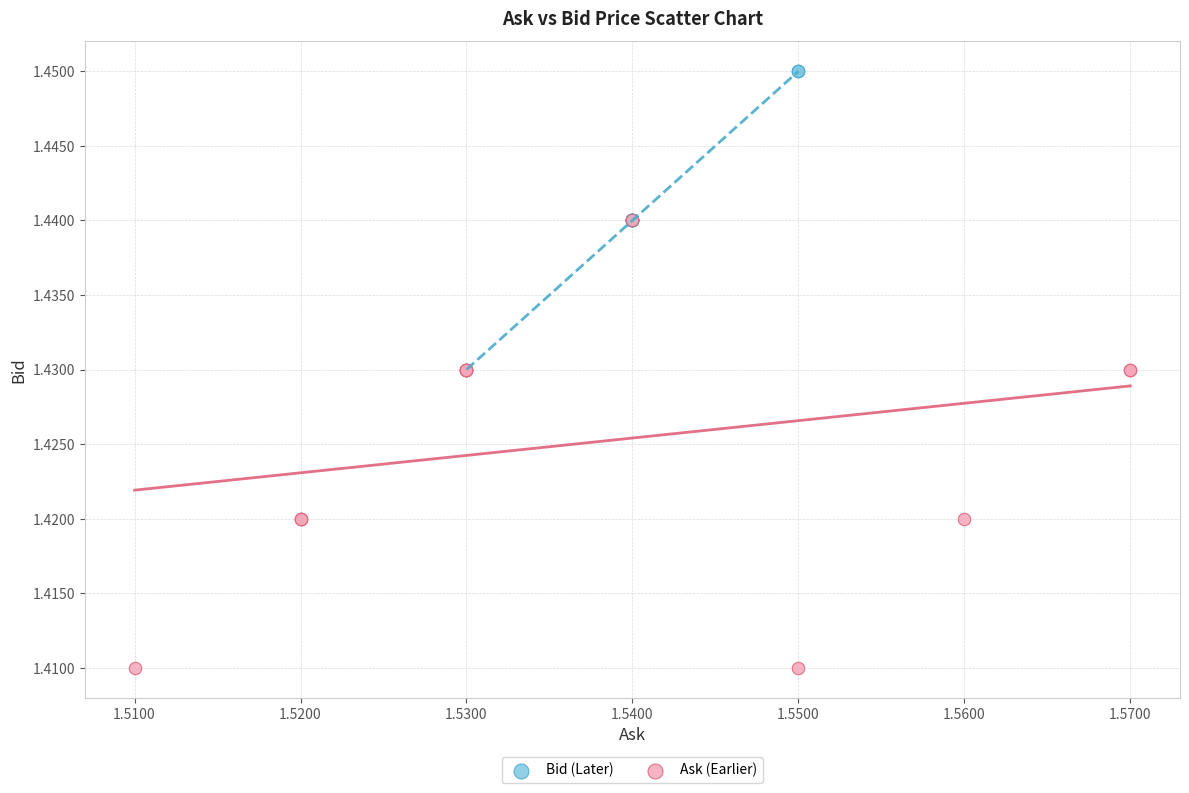

Which series has the widest spread of Y values?

Ask (Earlier)